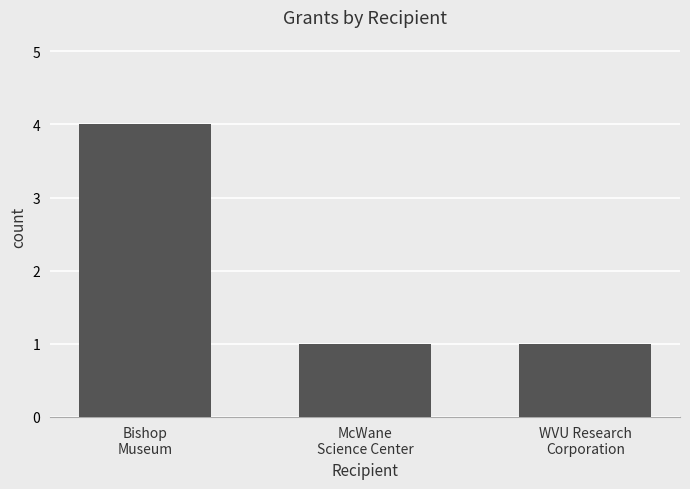

Which has a higher value, Bishop
Museum or McWane
Science Center?

Bishop
Museum